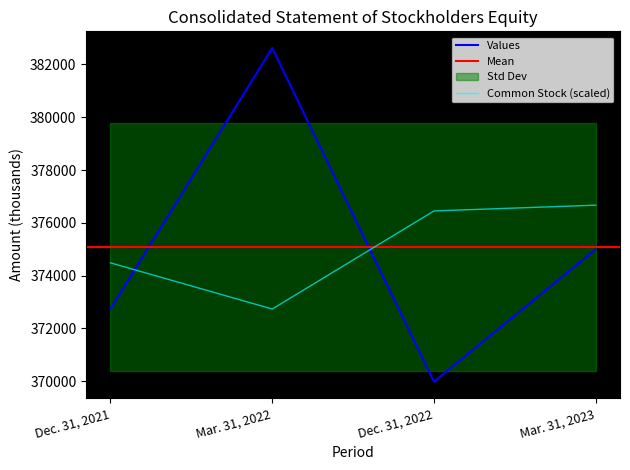

What is the label of the 2nd point from the left?

Mar. 31, 2022